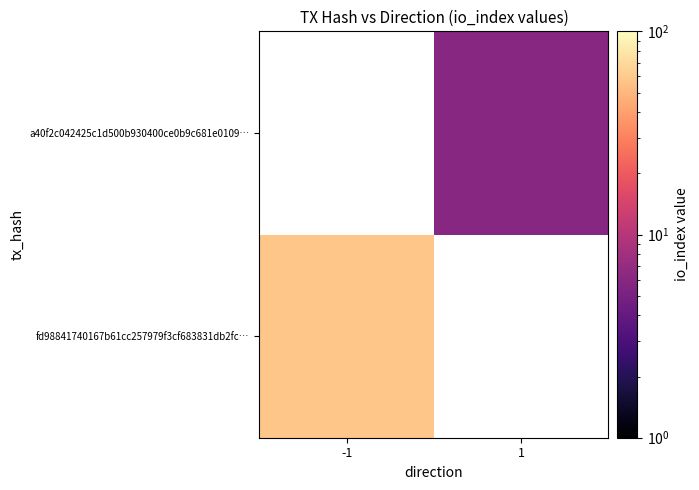

Rank the categories by fd98841740167b61cc257979f3cf683831db2fc… value from highest to lowest.

-1, 1